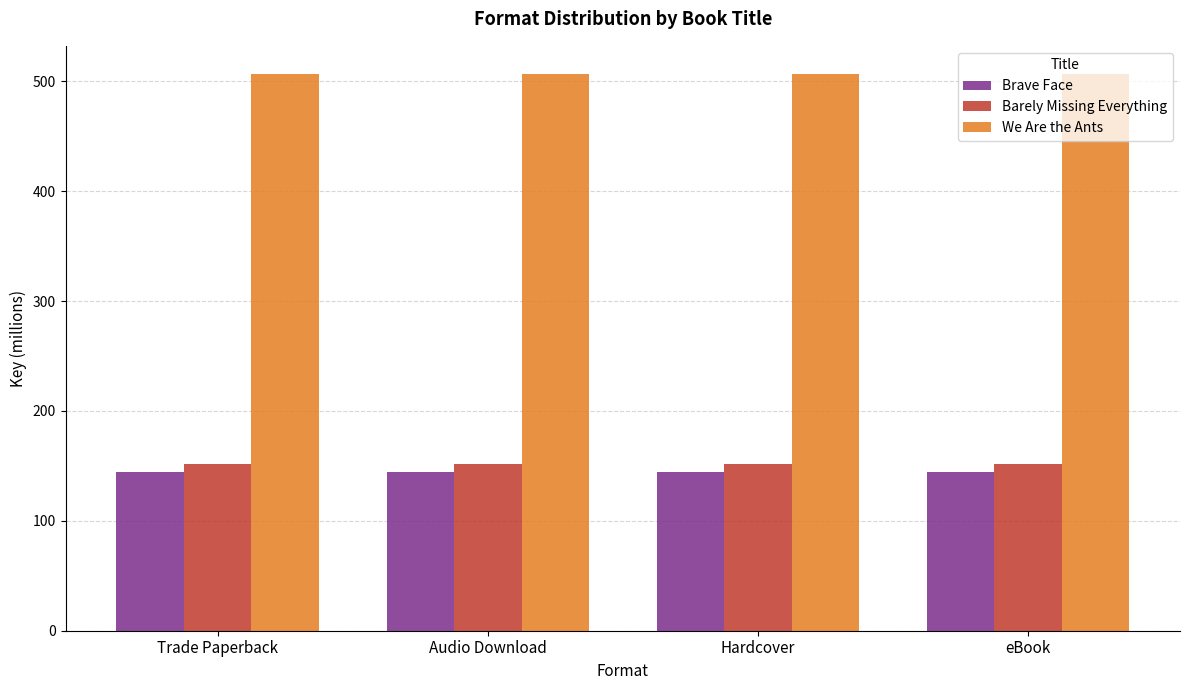

What is the average value of the Brave Face series?

144.2